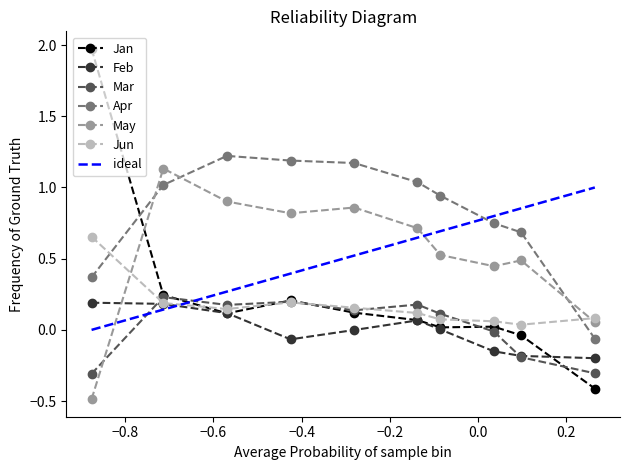

What is the difference between the second highest and second lowest values in the Jun series?

0.1